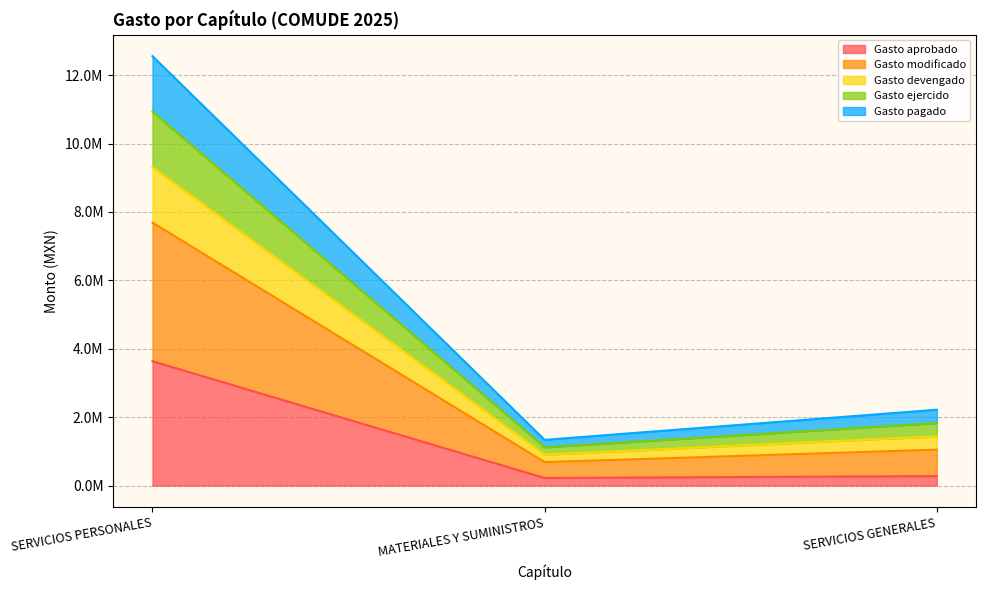

Read the Gasto aprobado value at SERVICIOS PERSONALES.

3636170.7